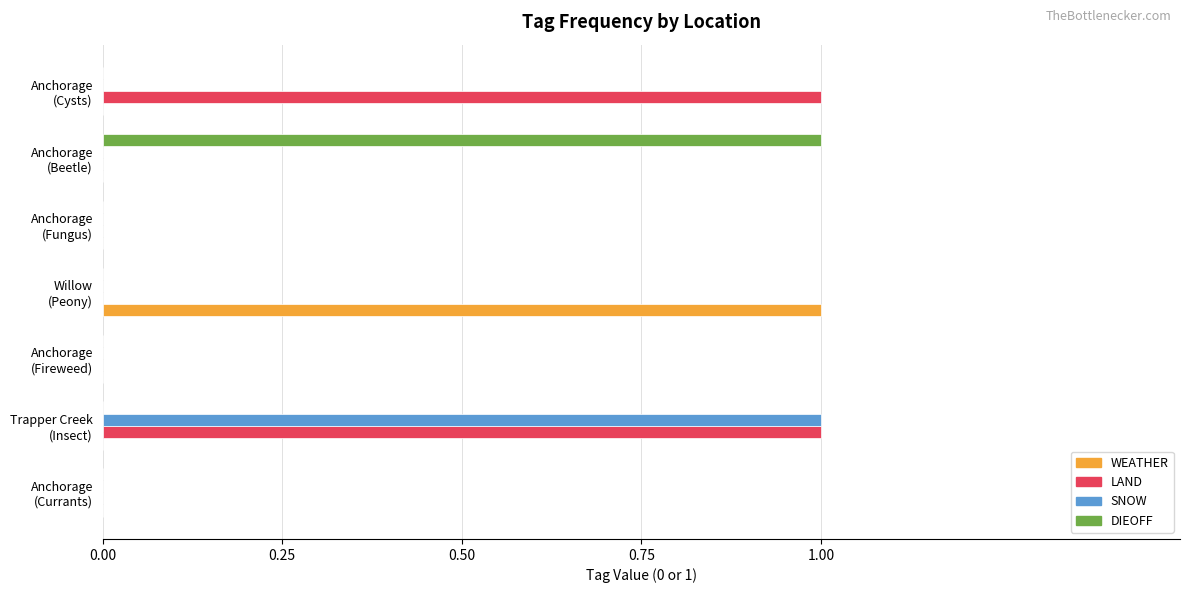

Which series has the largest total across all categories?

LAND